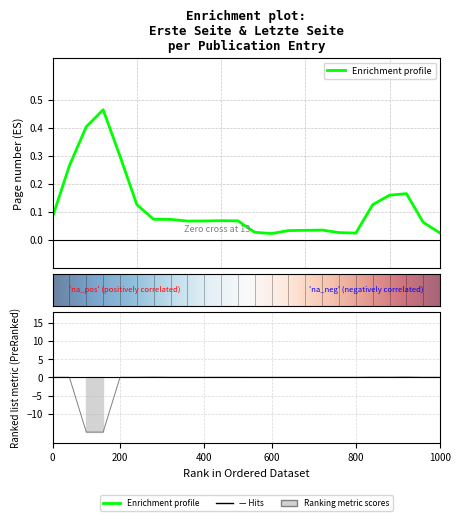

How many points are lower than both their immediate neighbors (excluding endpoints)?

4